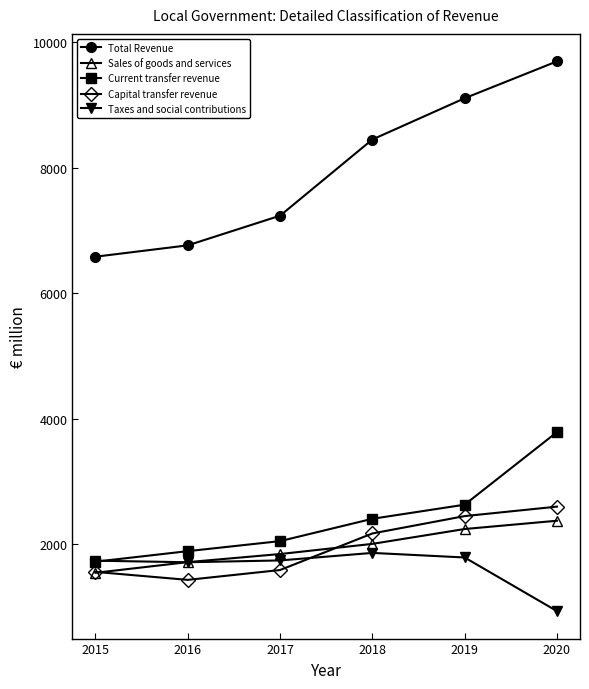

True or false: Total Revenue has more than 1 points higher than both neighbors.

False